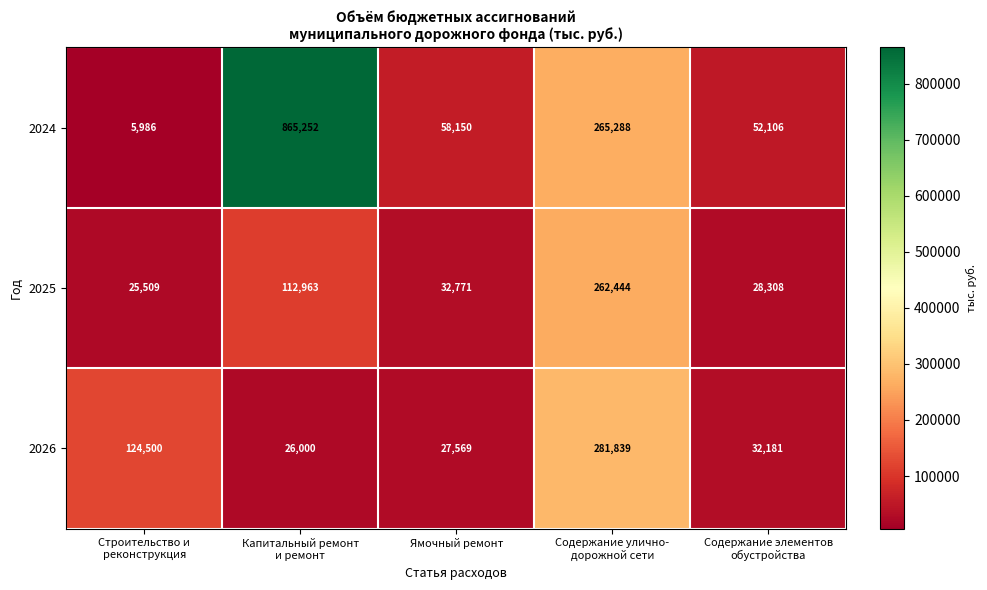

What is the total value across all series at Ямочный ремонт?

118490